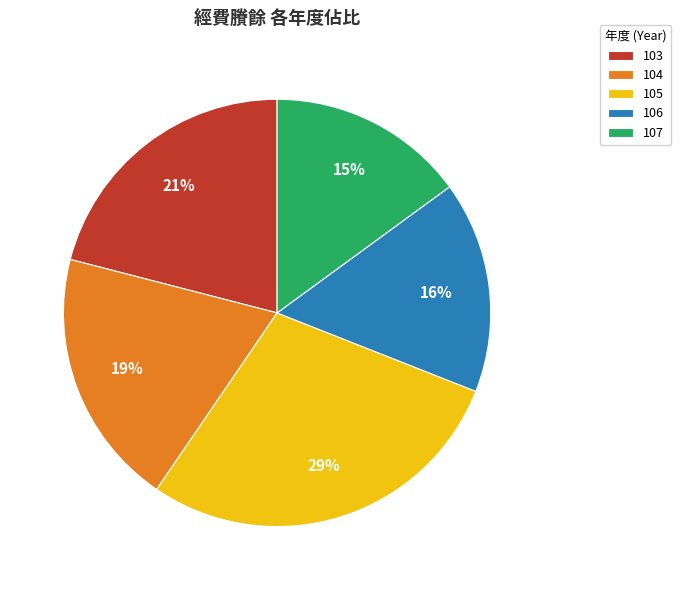

How many segments does this pie chart have?

5